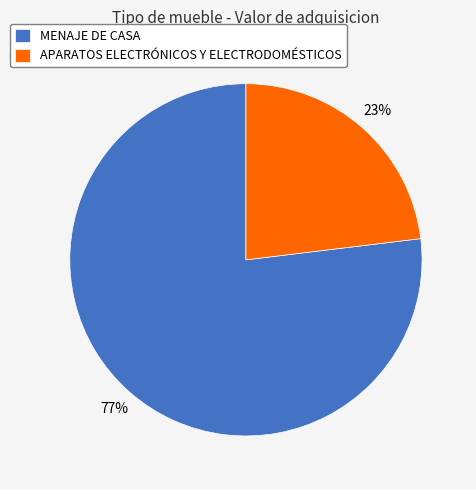

Which category has the biggest portion of the pie?

MENAJE DE CASA